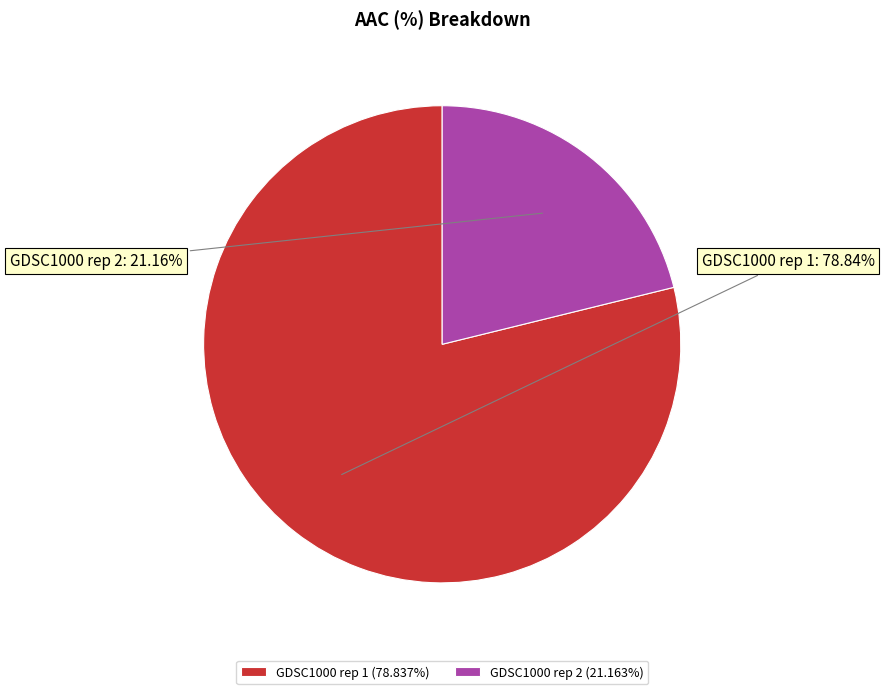

Count the number of slices in the pie.

2